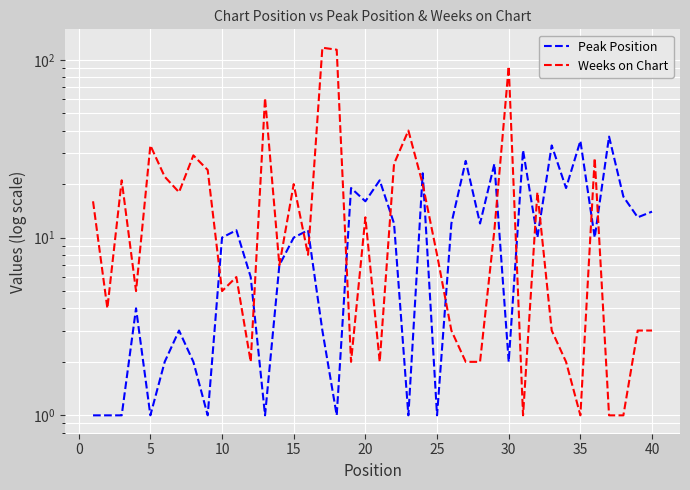

Is this an area chart (filled region under the line)?

No